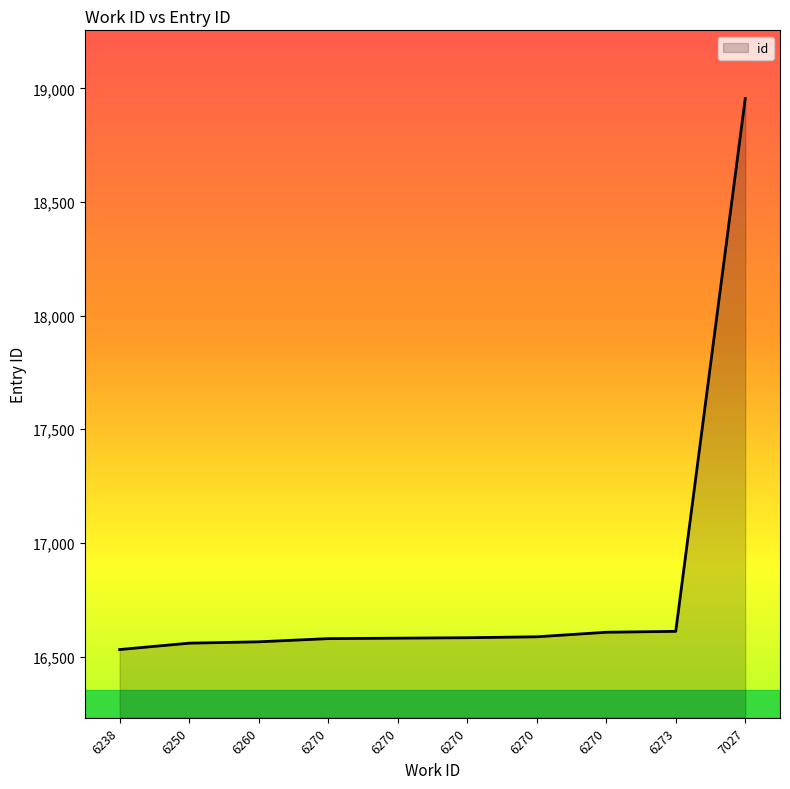

Which category has the lowest value across all series?

6238